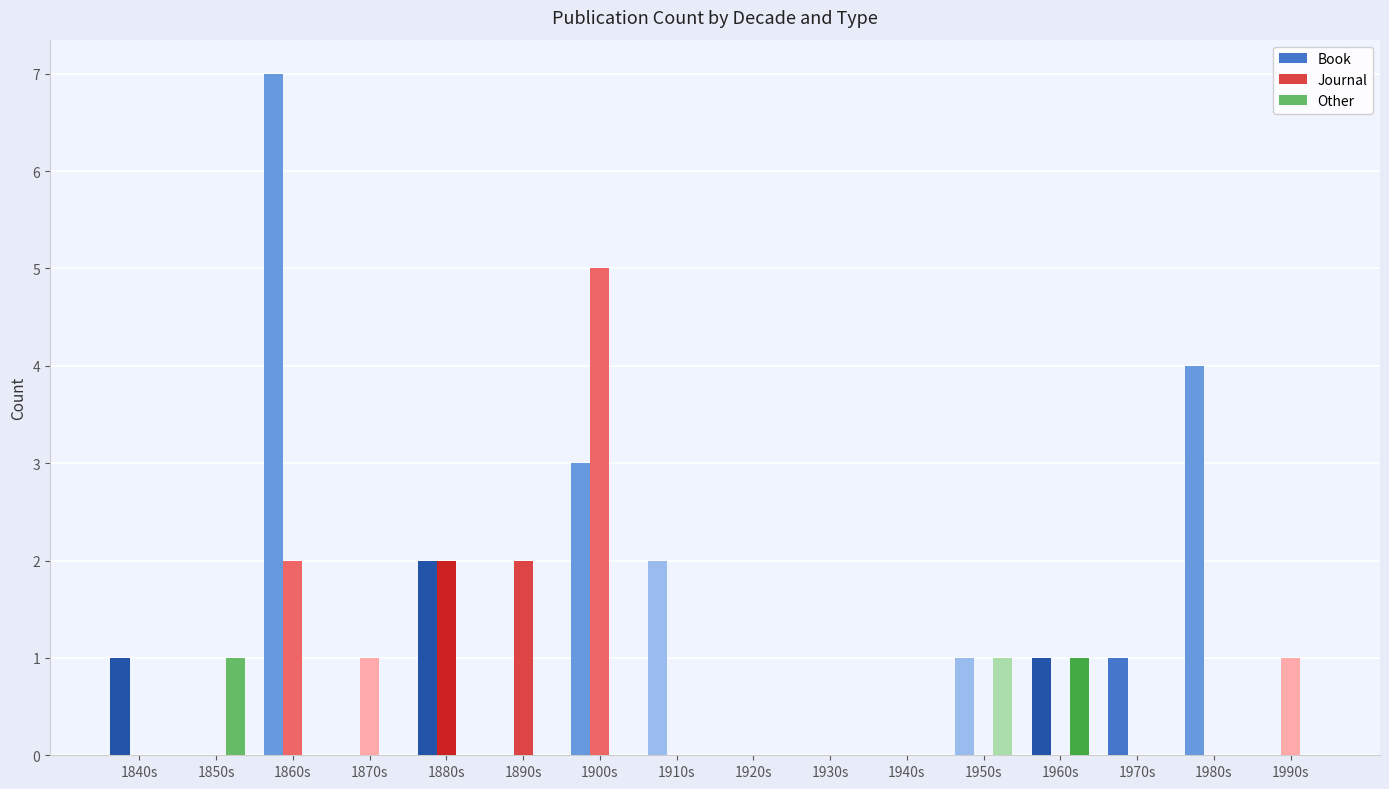

Between 1920s and 1990s, which series saw the biggest shift?

Journal